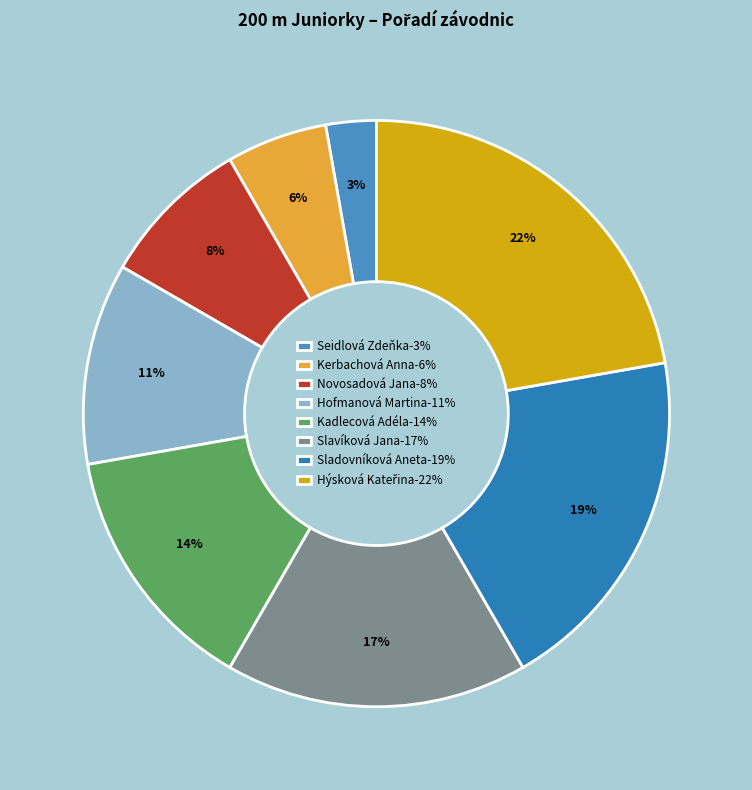

Is it true that Novosadová Jana is 23% of the pie?

False